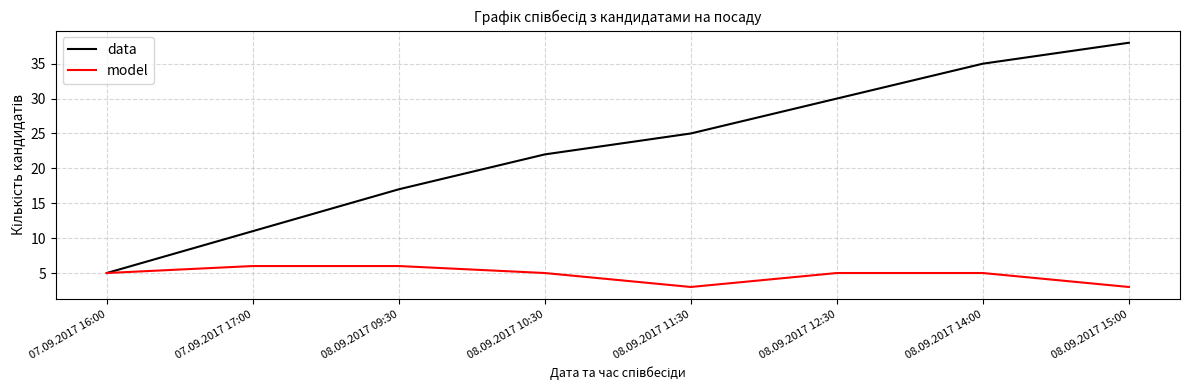

What is the average value of the model series?

5